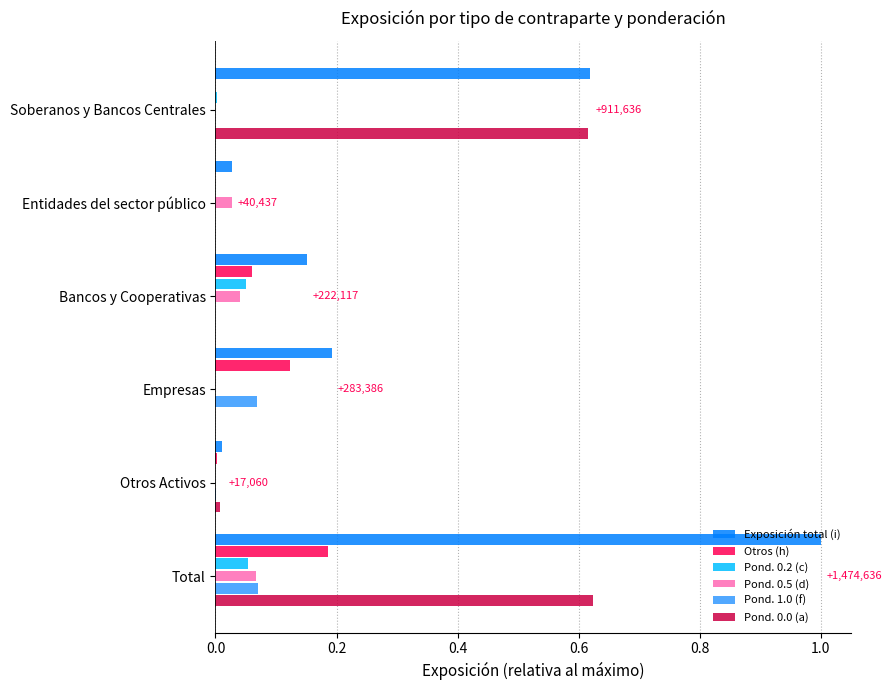

The Pond. 0.2 (c) series shows 0.0 at Entidades del sector público. True or false?

True